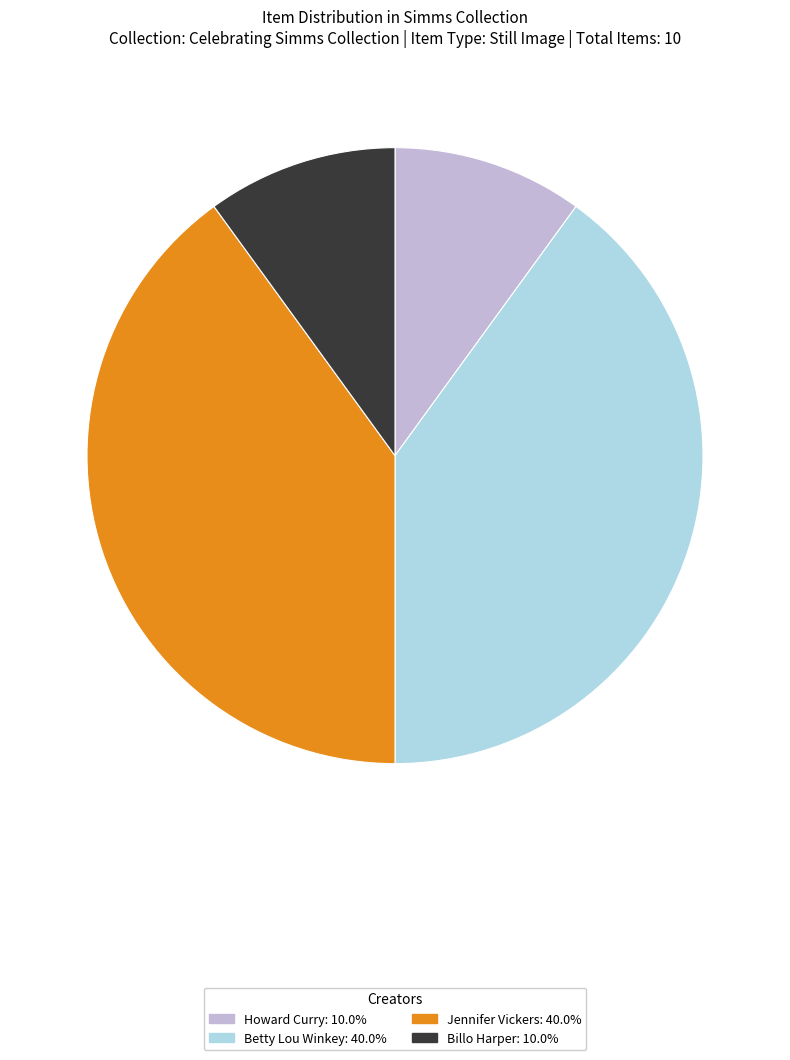

Does any single category account for the majority?

No